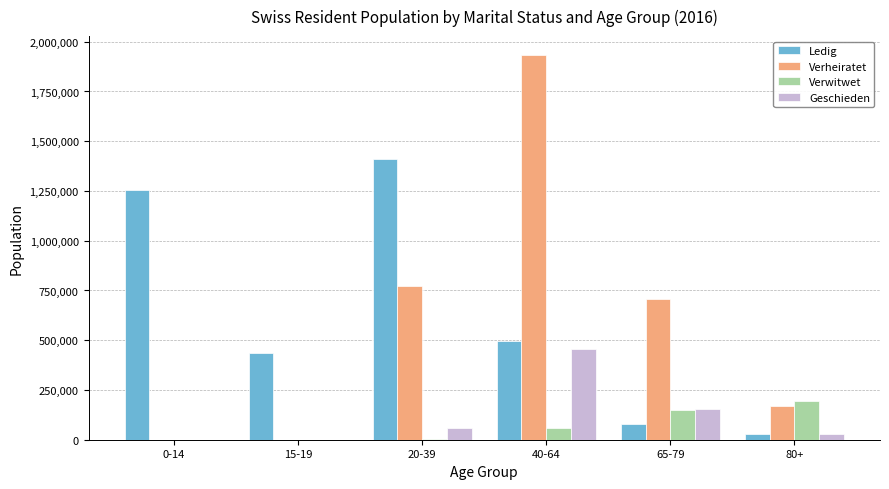

Which category has the highest value in the Geschieden series?

40-64